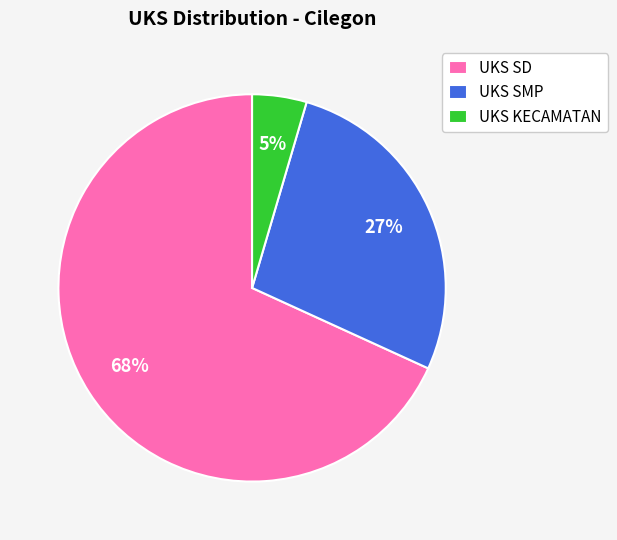

Count the number of slices in the pie.

3